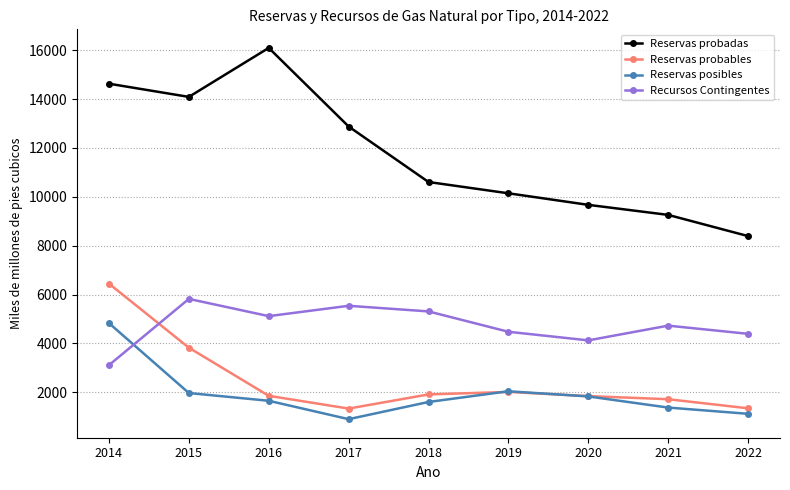

How many data points in Reservas posibles are less than 1654?

4